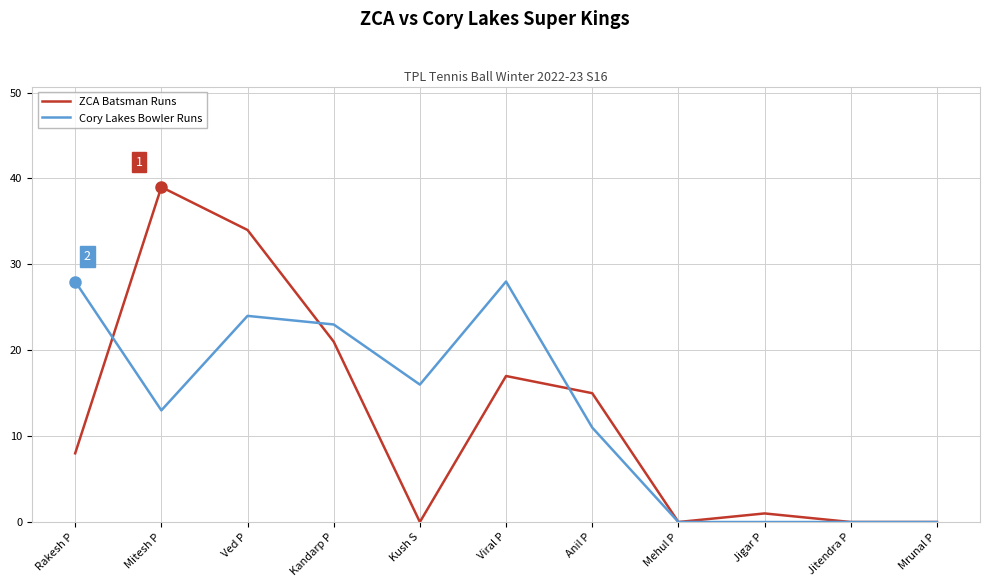

What is the greatest value displayed?

39